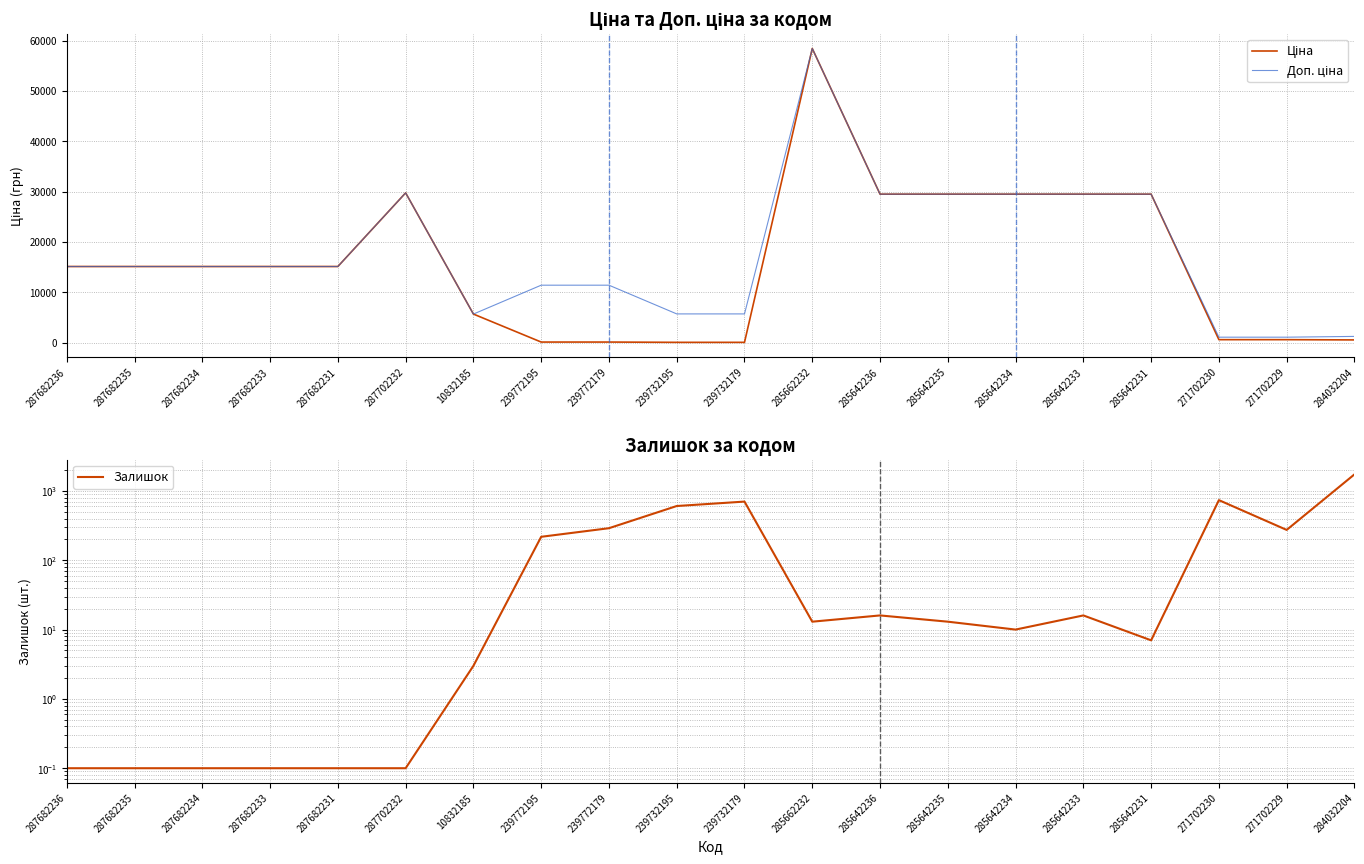

How many lines are shown in the chart?

3